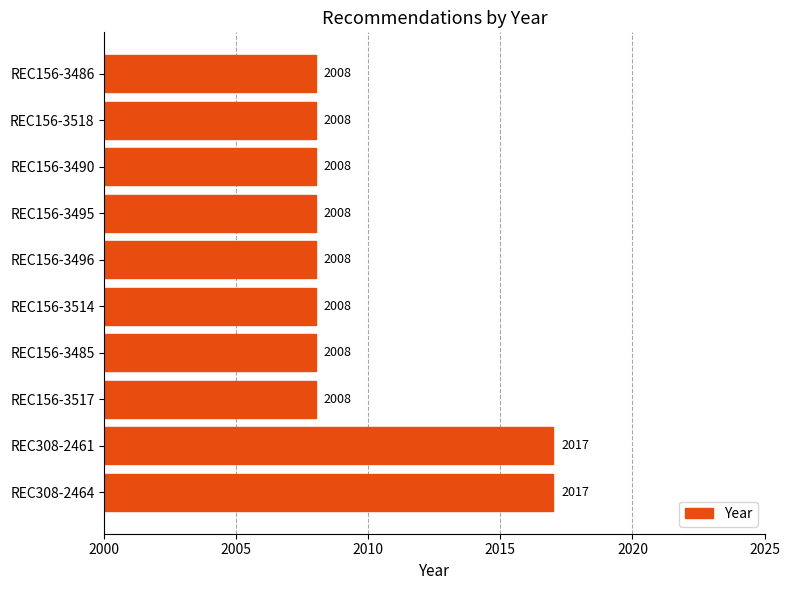

Approximately how many times larger is the value at REC156-3518 compared to REC156-3485?

1.0